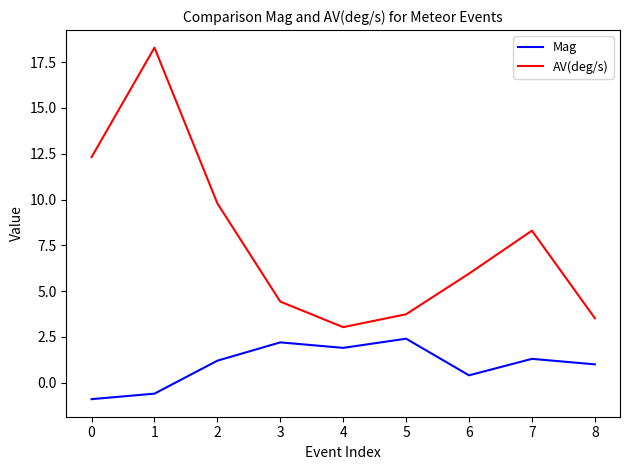

What is the spread (max minus min) of values at 4?

1.1